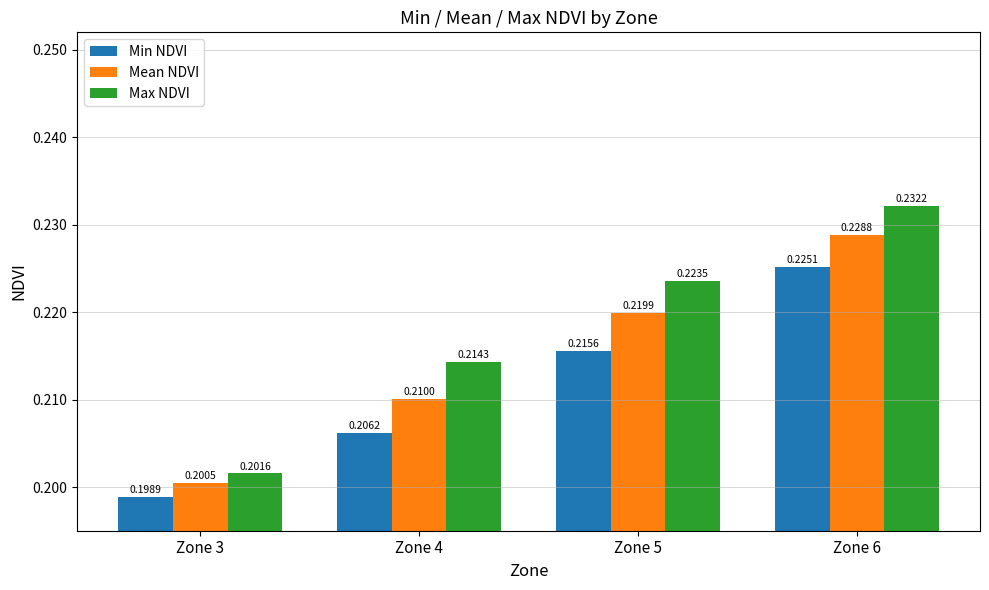

Which category has the highest value across all series?

Zone 6